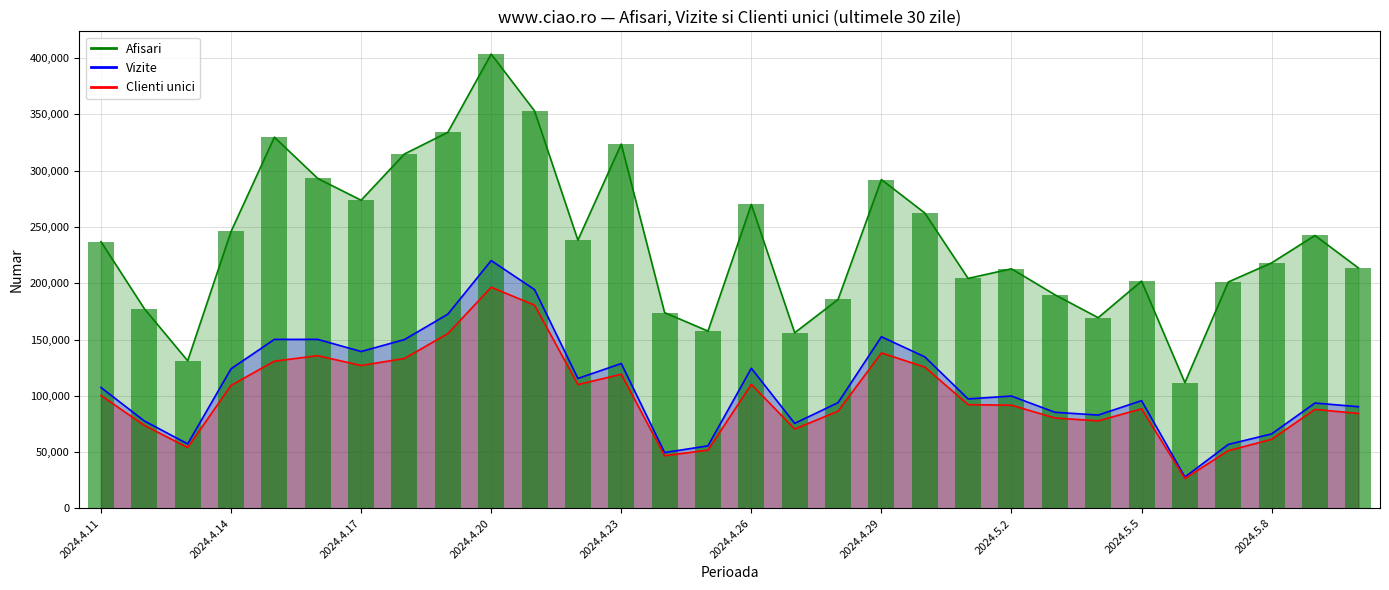

What value does the Afisari series have at 2024.4.15?

329790